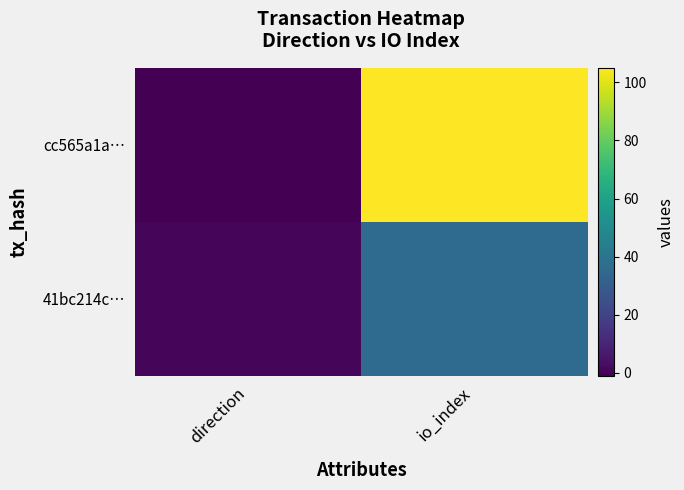

At which category is the sum across all series the highest?

io_index